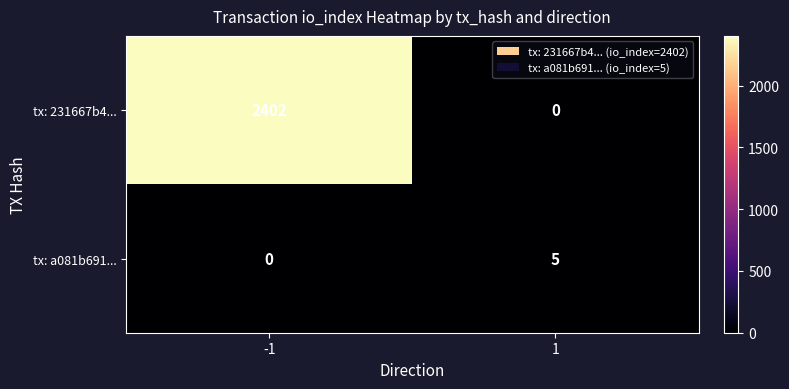

How many values in tx: a081b691... are above zero?

1